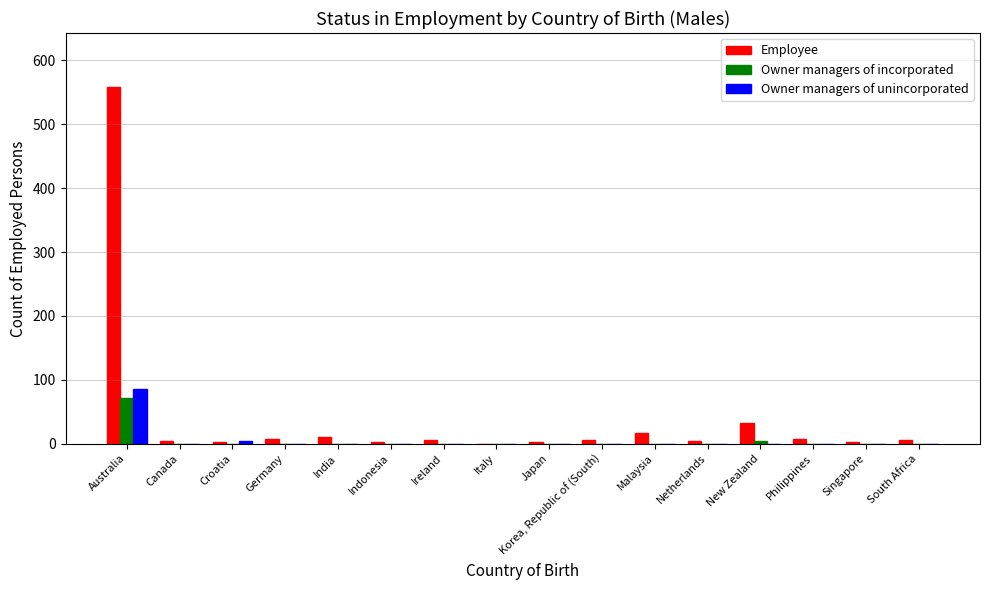

True or false: Employee has a value of 10 at India.

True